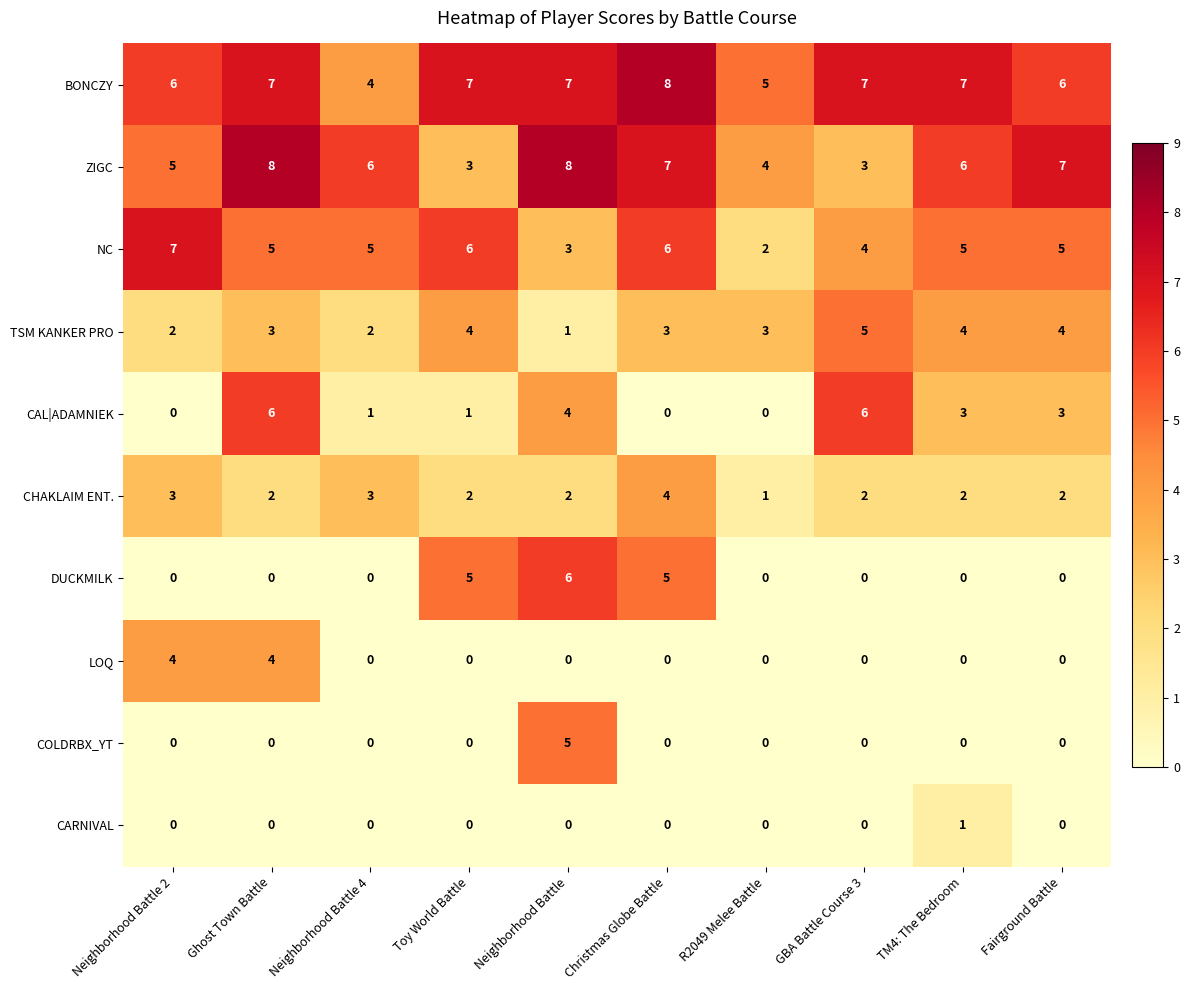

What is the spread (max minus min) of values at Fairground Battle?

7